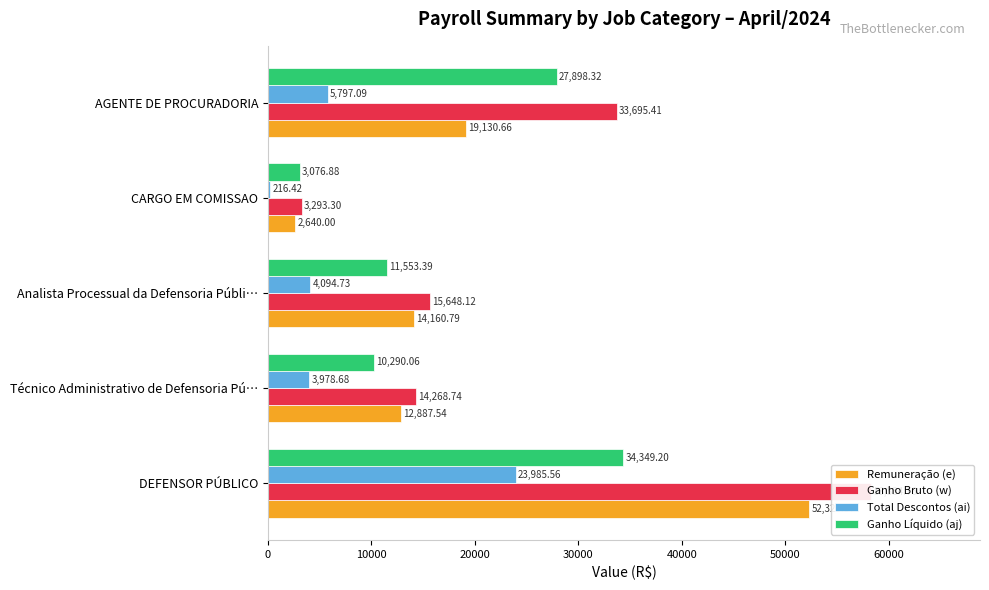

List the series in order of their peak value, lowest first.

Total Descontos (ai), Ganho Líquido (aj), Remuneração (e), Ganho Bruto (w)